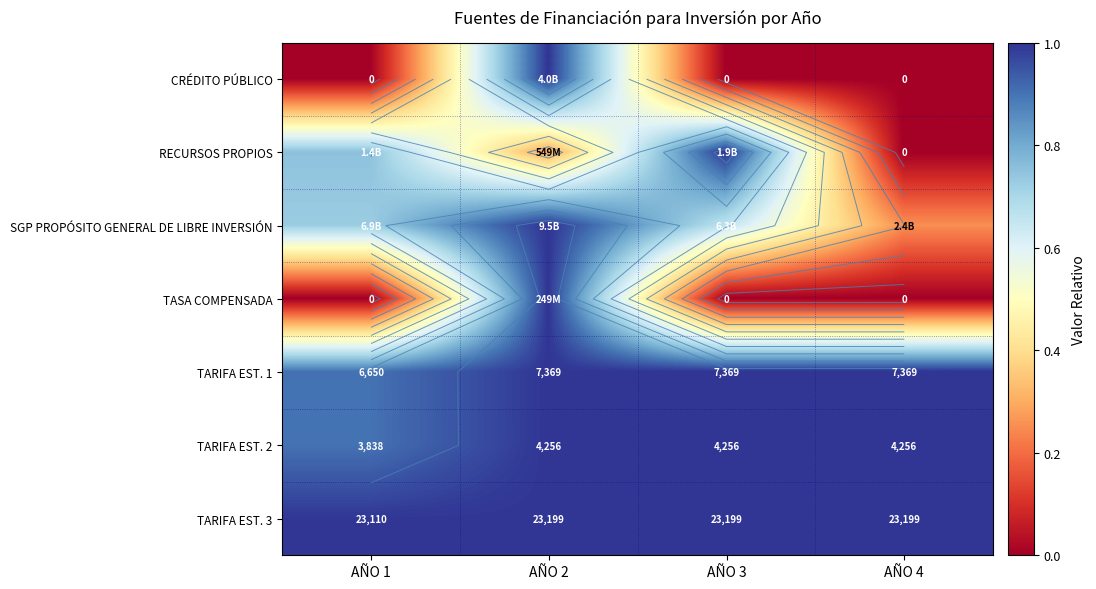

Between AÑO 2 and AÑO 4, which is larger?

AÑO 2